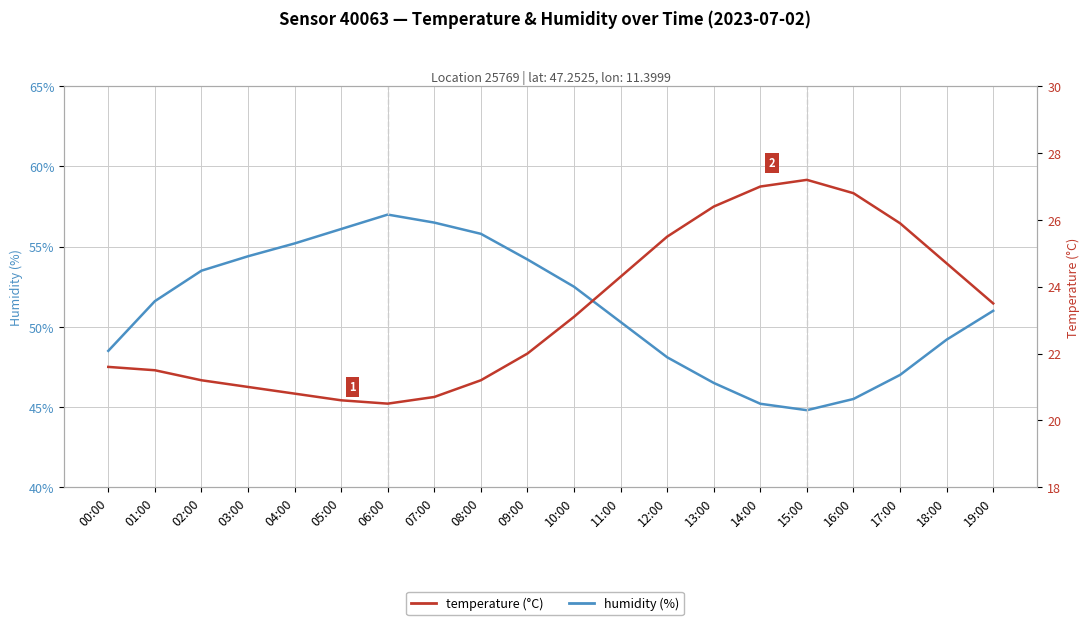

What position from the right is 06:00?

14